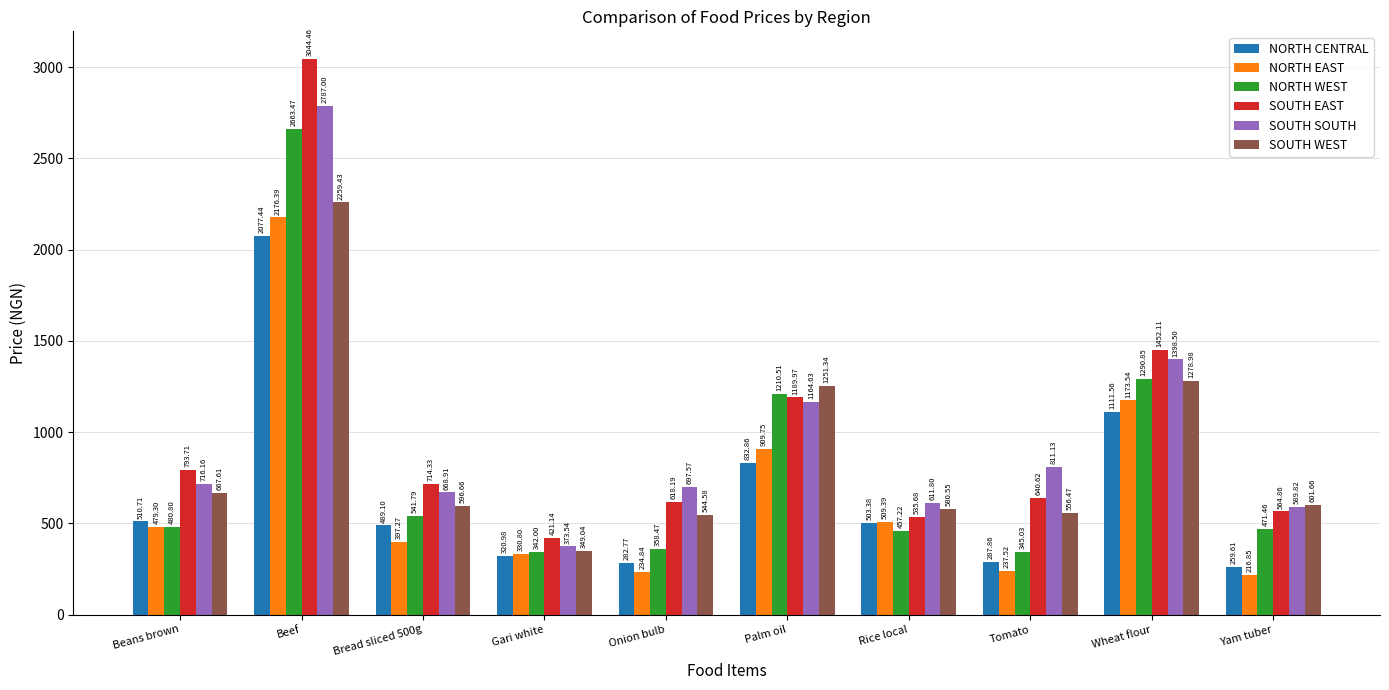

What are all the series names shown in the legend?

NORTH CENTRAL, NORTH EAST, NORTH WEST, SOUTH EAST, SOUTH SOUTH, SOUTH WEST